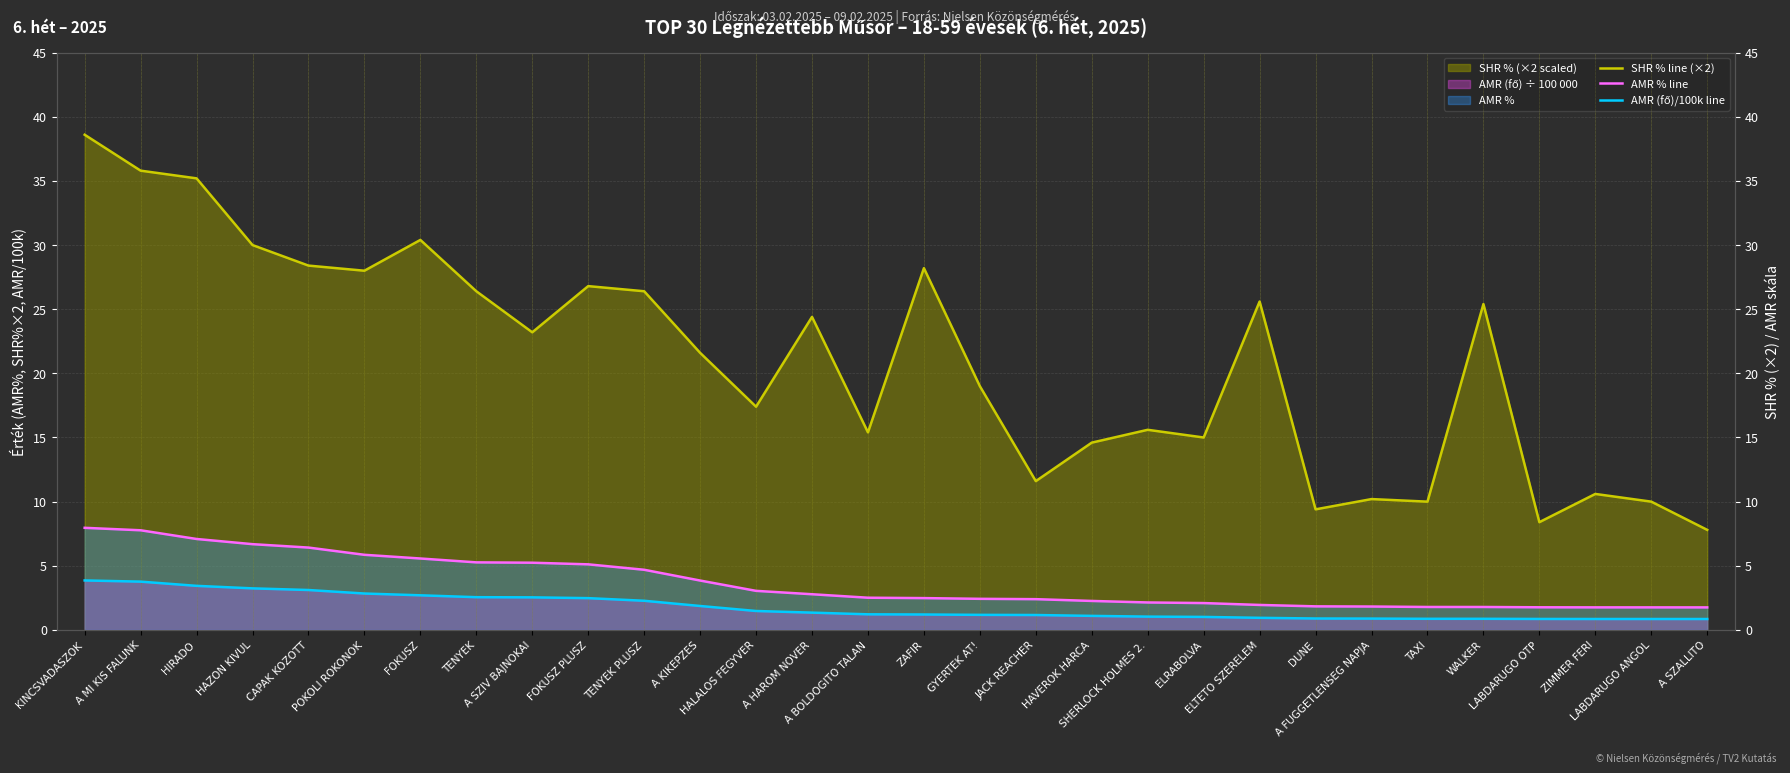

What is the total value across all series at ELTETO SZERELEM?

28.5